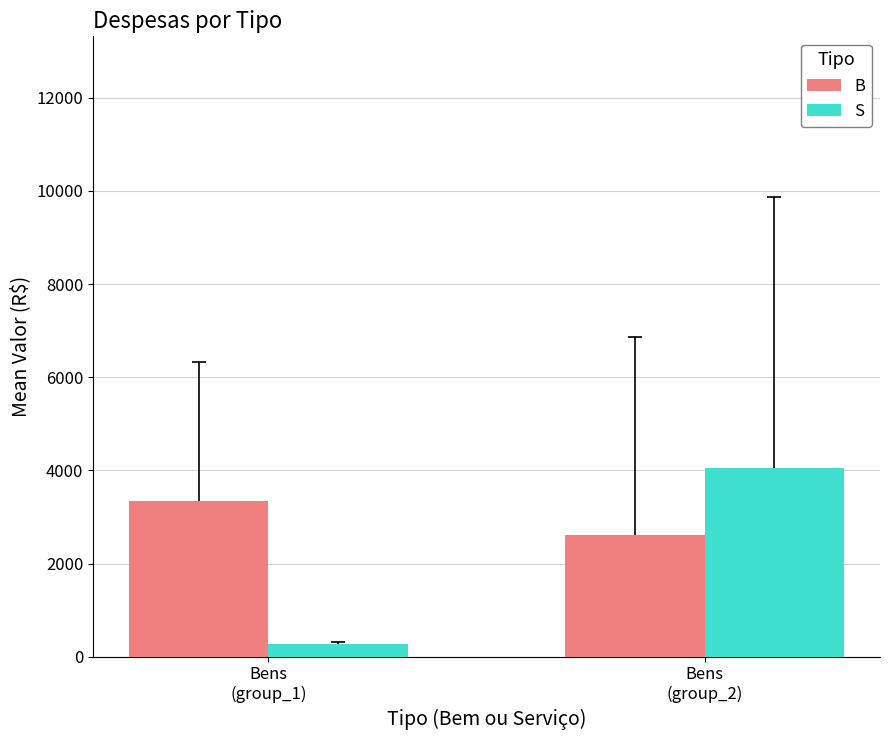

What is the sum of the S values at Bens
(group_2) and Bens
(group_1)?

4340.2